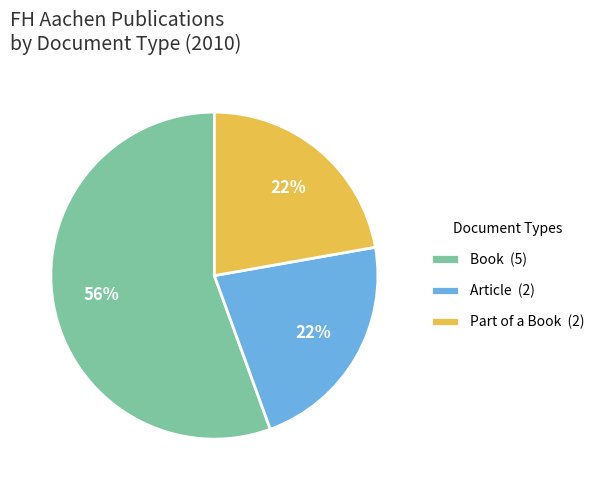

To the nearest percent, what is the average slice percentage?

33%